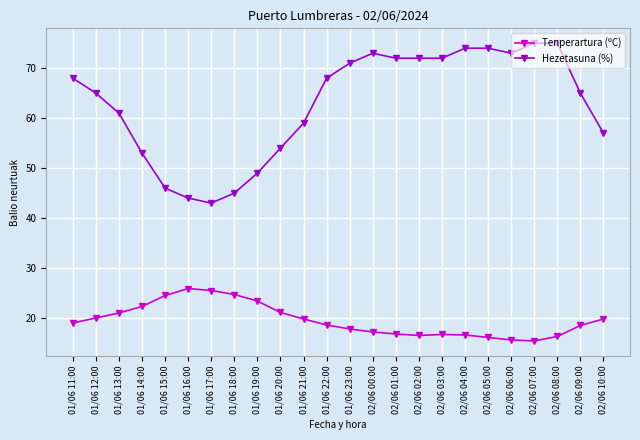

What value does the Tenperartura (ºC) series have at 01/06 23:00?

17.8